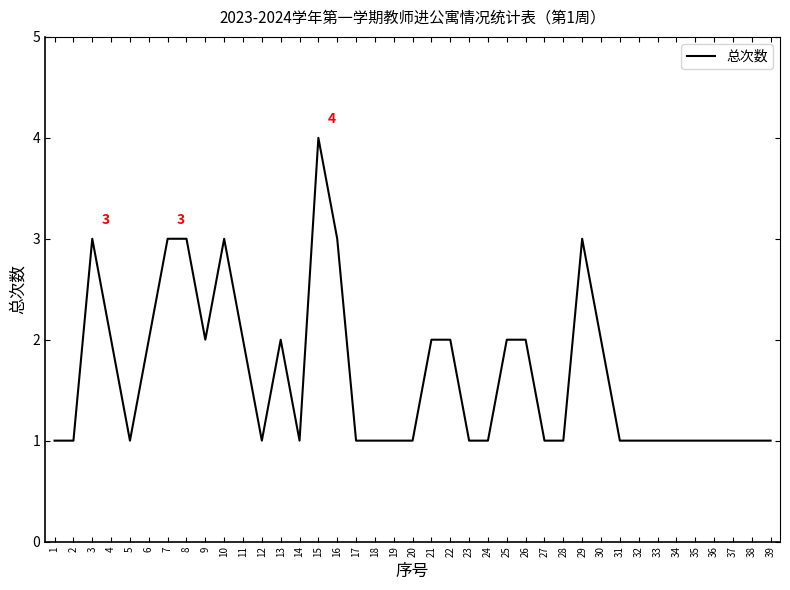

The chart shows a value of 1 at 13. True or false?

False